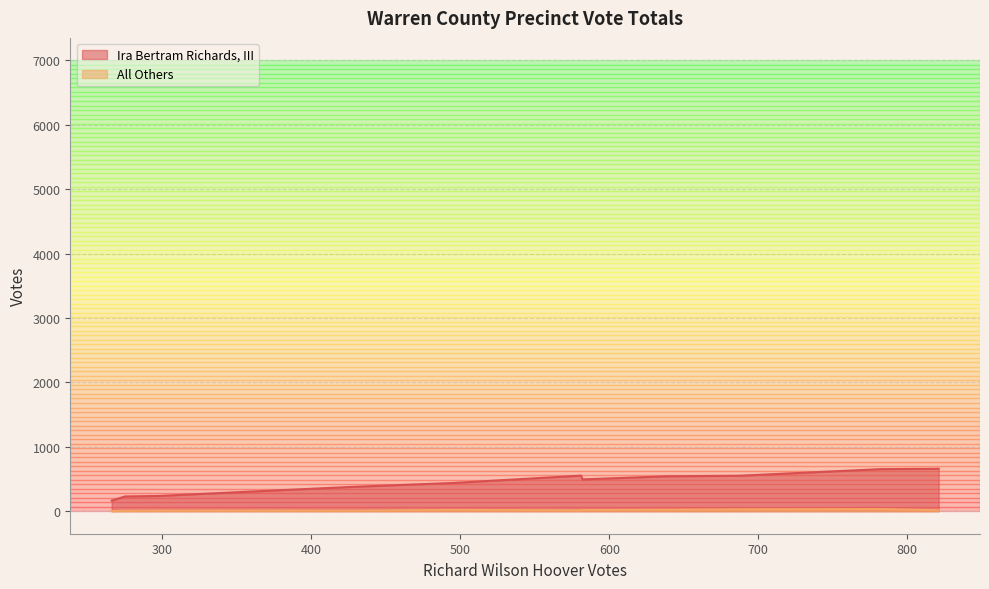

Count the number of data series in this chart.

2